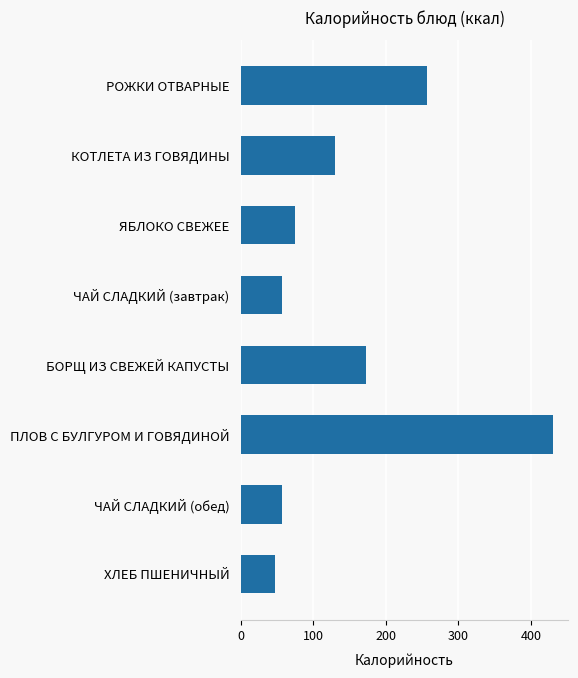

True or false: the data shows 110.5 at БОРЩ ИЗ СВЕЖЕЙ КАПУСТЫ.

False